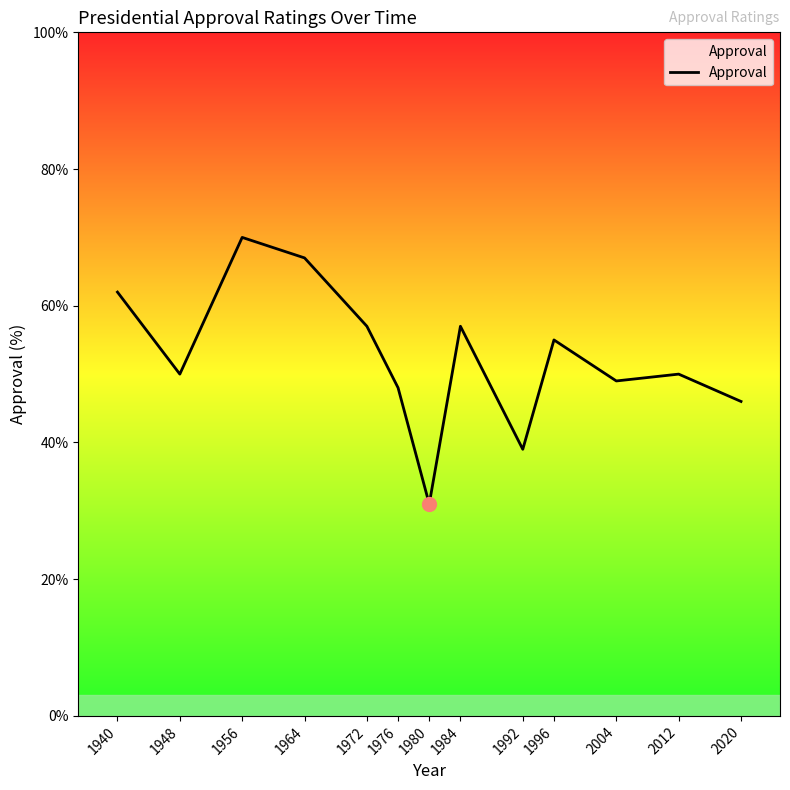

True or false: the data shows 55 at 1996.

True